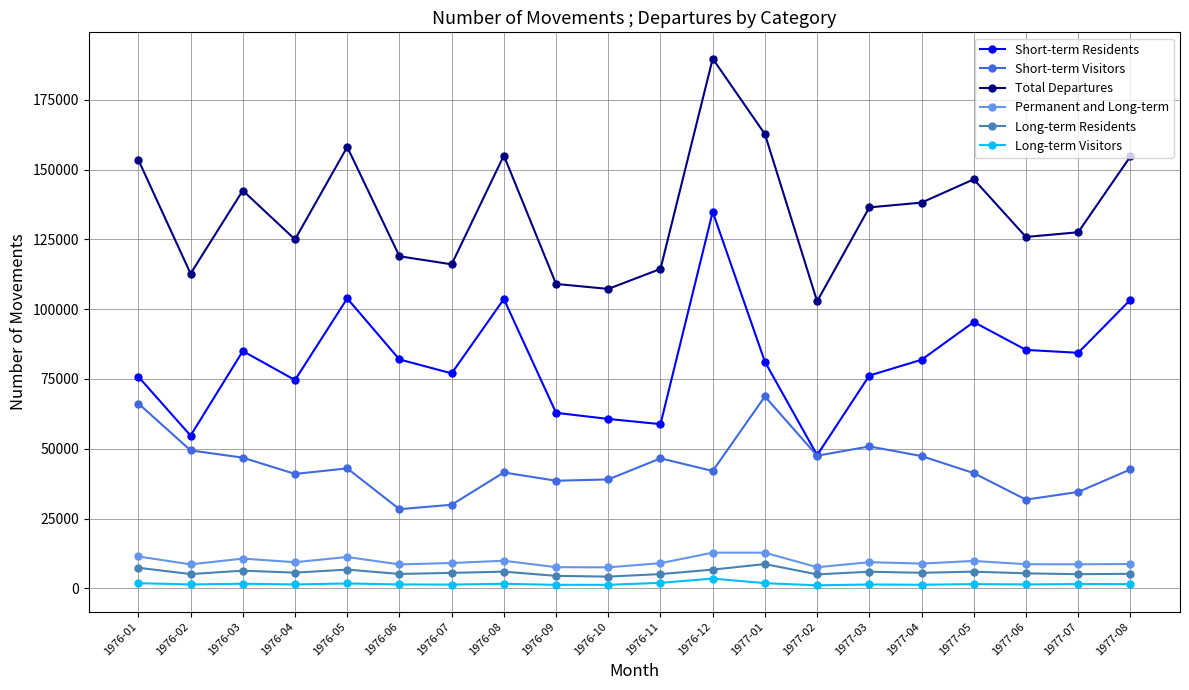

At how many categories does at least one series exceed 172351?

1